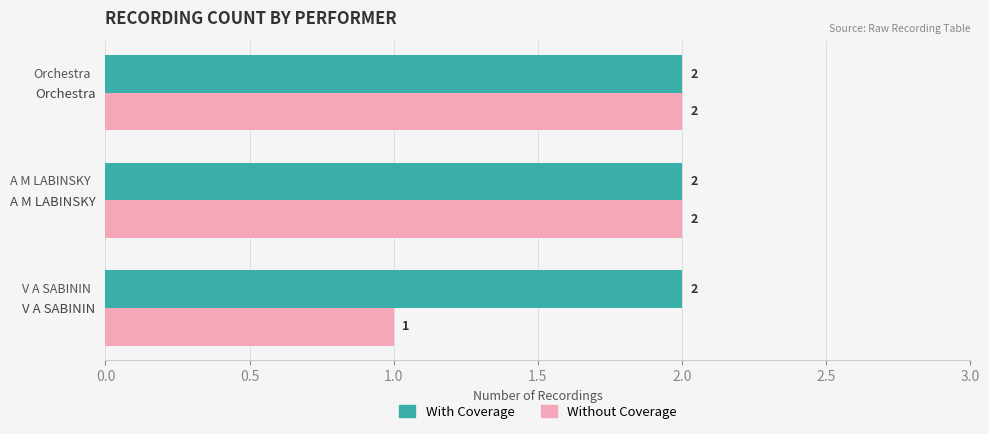

Is it true that Without Coverage equals 3 at Orchestra?

False